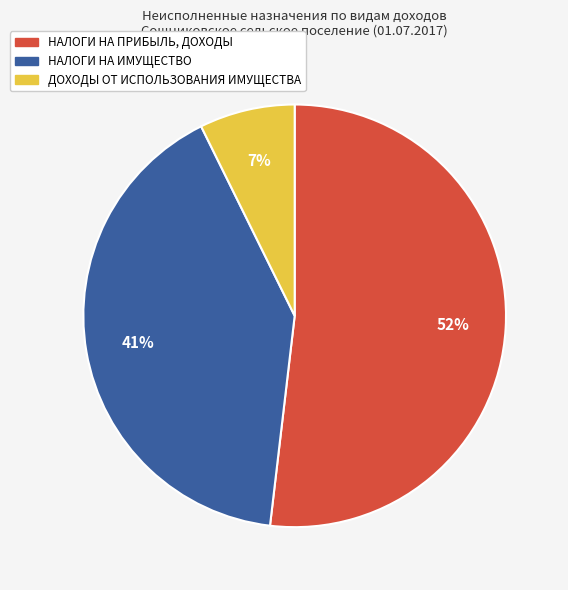

To the nearest percent, what is the combined percentage of НАЛОГИ НА ИМУЩЕСТВО and НАЛОГИ НА ПРИБЫЛЬ, ДОХОДЫ?

93%